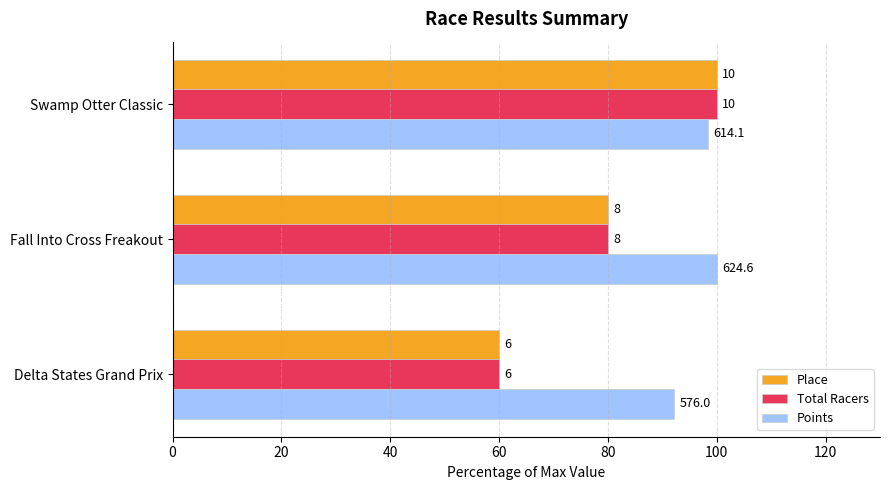

What is the value of the Total Racers bar at the 1st from the left?

60.0